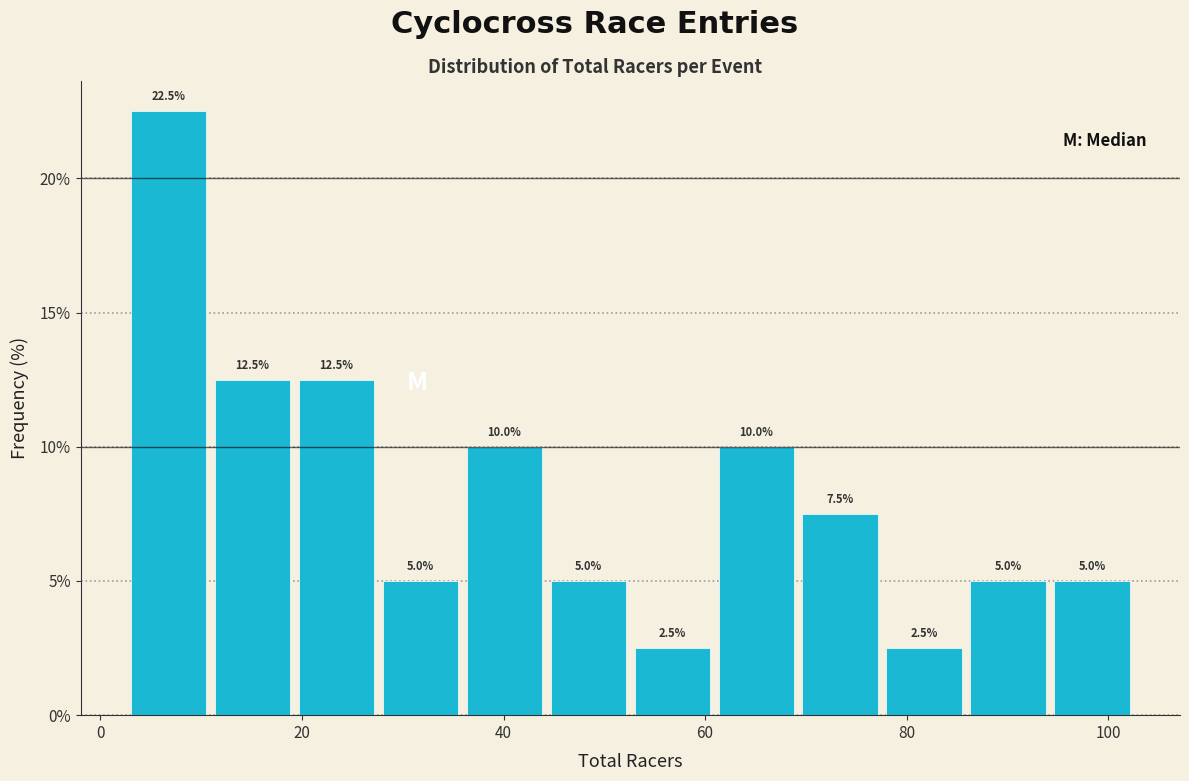

What is the height of the bar covering 62 to 70 on the x-axis? The bar edges are not printed on the chart, so give them approximately, as read against the axis.

10.0